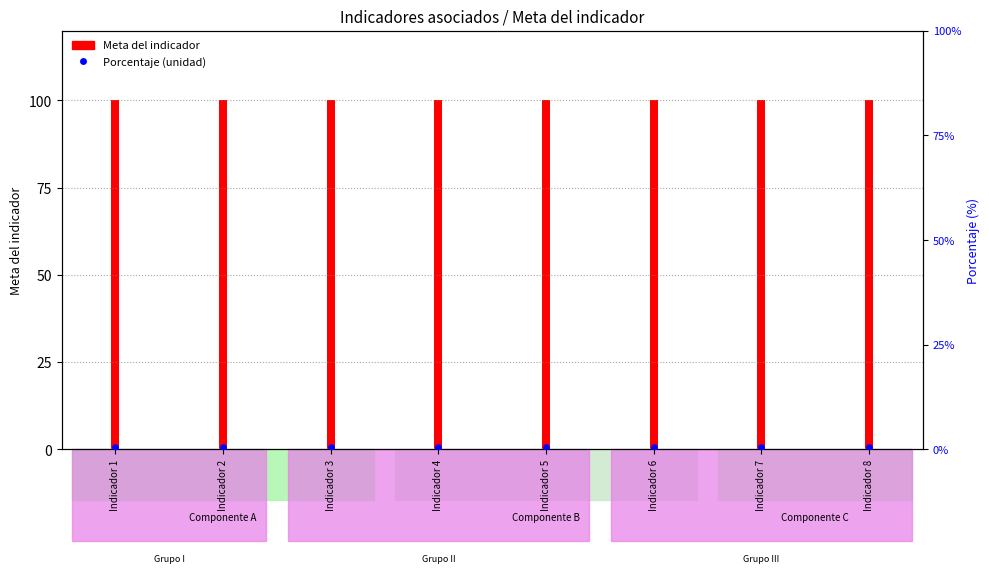

Which series reaches the minimum Y coordinate?

Porcentaje